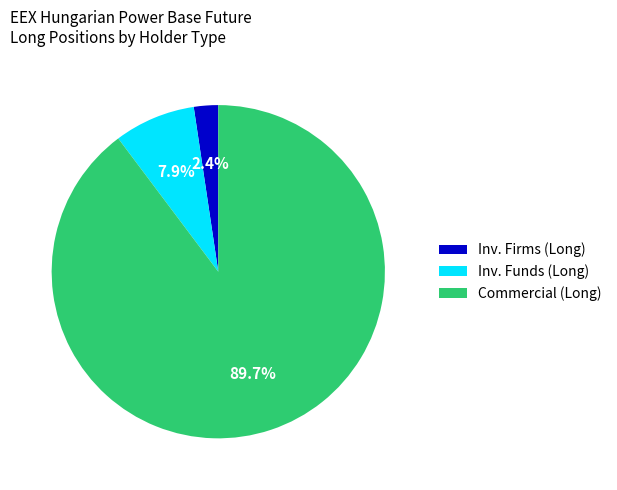

How many segments does this pie chart have?

3